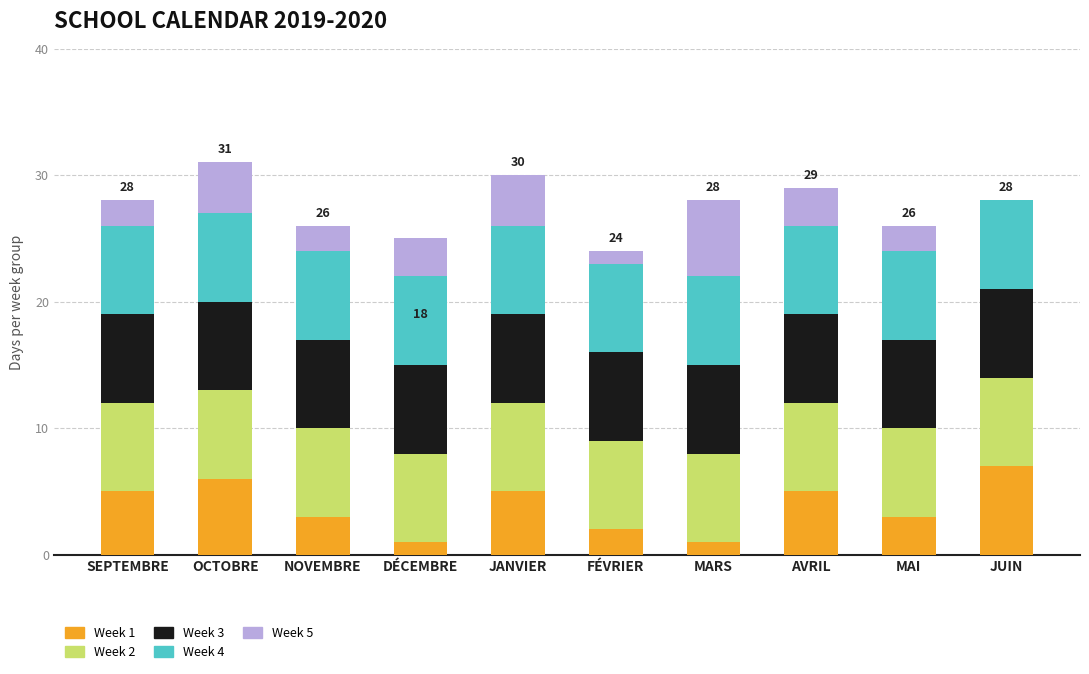

Are the bars grouped side by side (vs. stacked)?

No